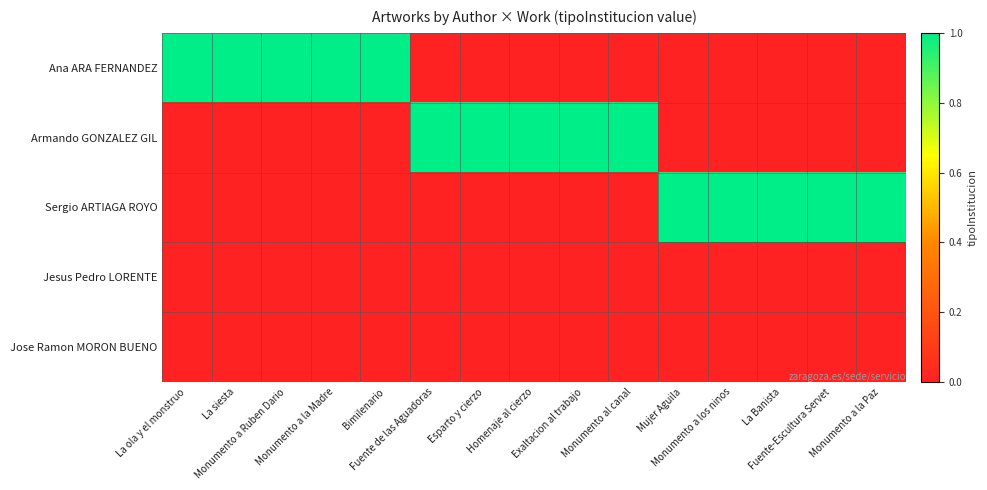

At Esparto y cierzo, list the series in order from smallest to largest.

Ana ARA FERNANDEZ, Sergio ARTIAGA ROYO, Jesus Pedro LORENTE, Jose Ramon MORON BUENO, Armando GONZALEZ GIL